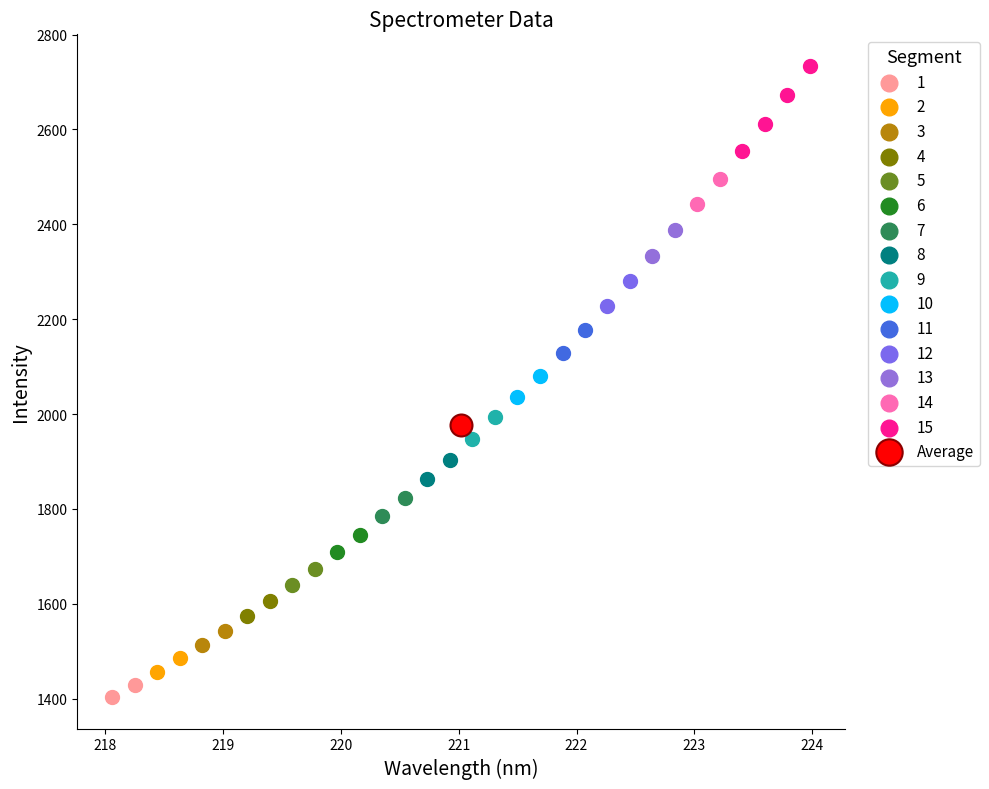

What are all the series names shown in the legend?

1, 2, 3, 4, 5, 6, 7, 8, 9, 10, 11, 12, 13, 14, 15, Average